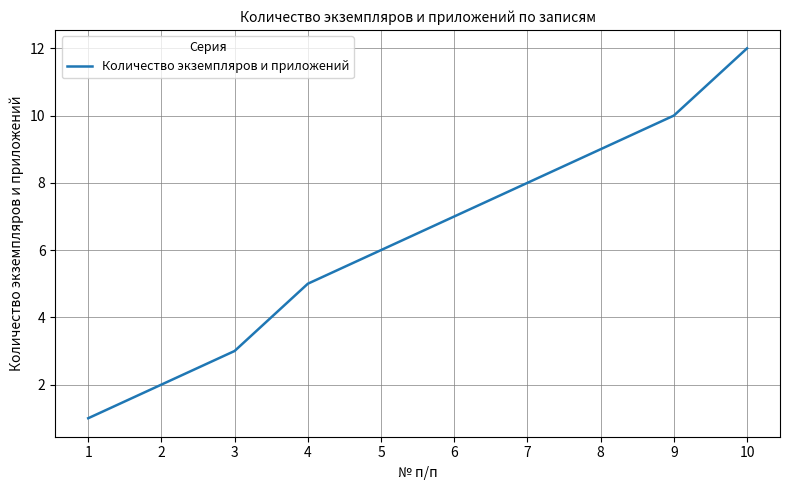

List the labels in order of value, smallest first.

1, 2, 3, 4, 5, 6, 7, 8, 9, 10